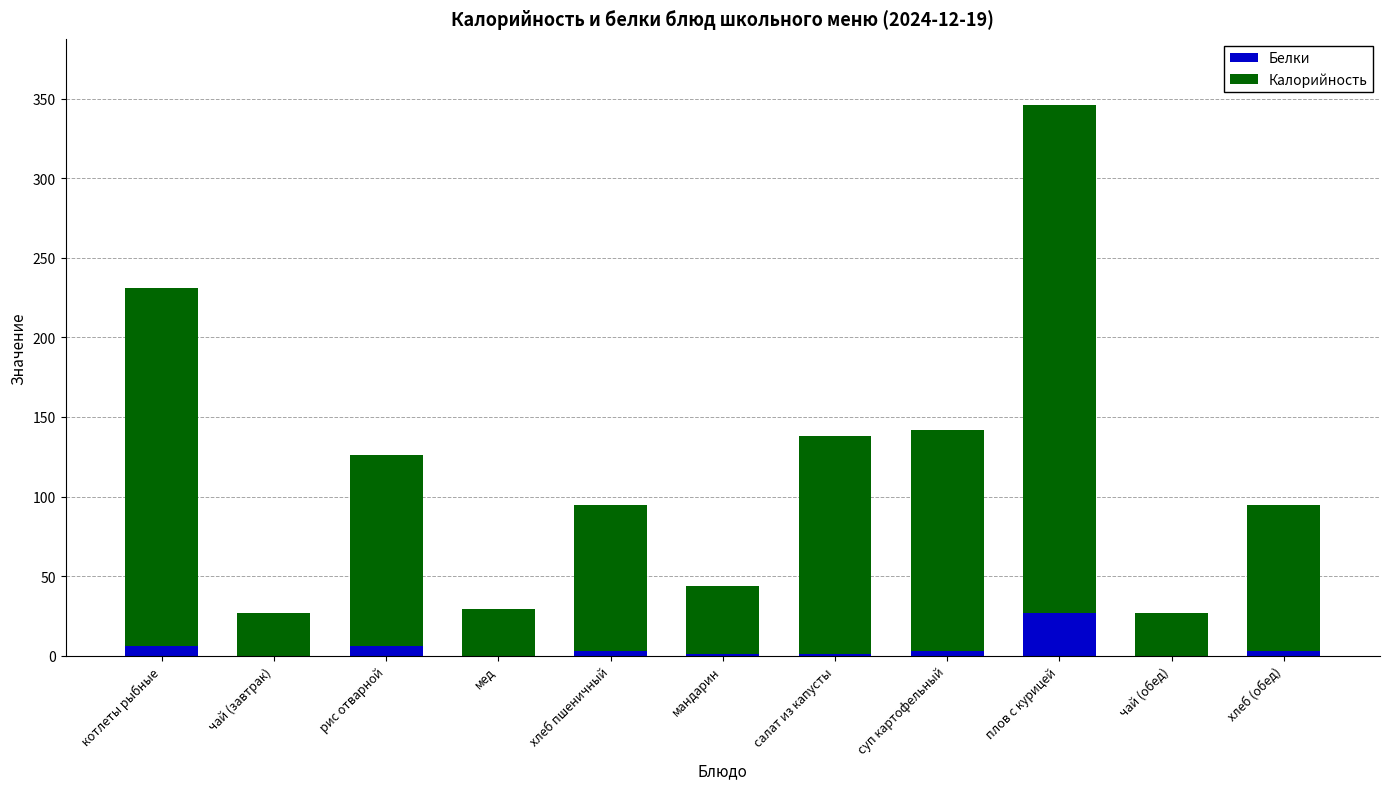

How many categories are shown in the chart?

11